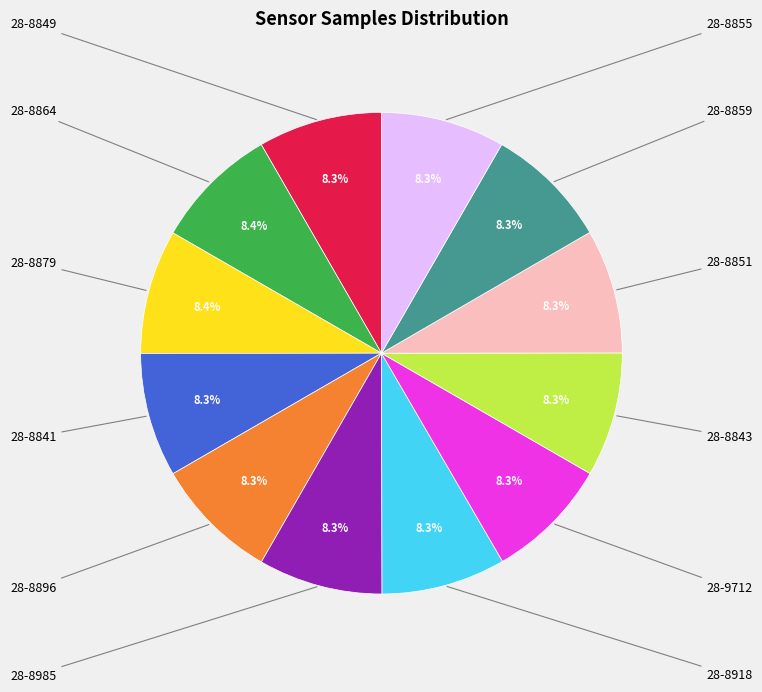

Count the number of slices in the pie.

12